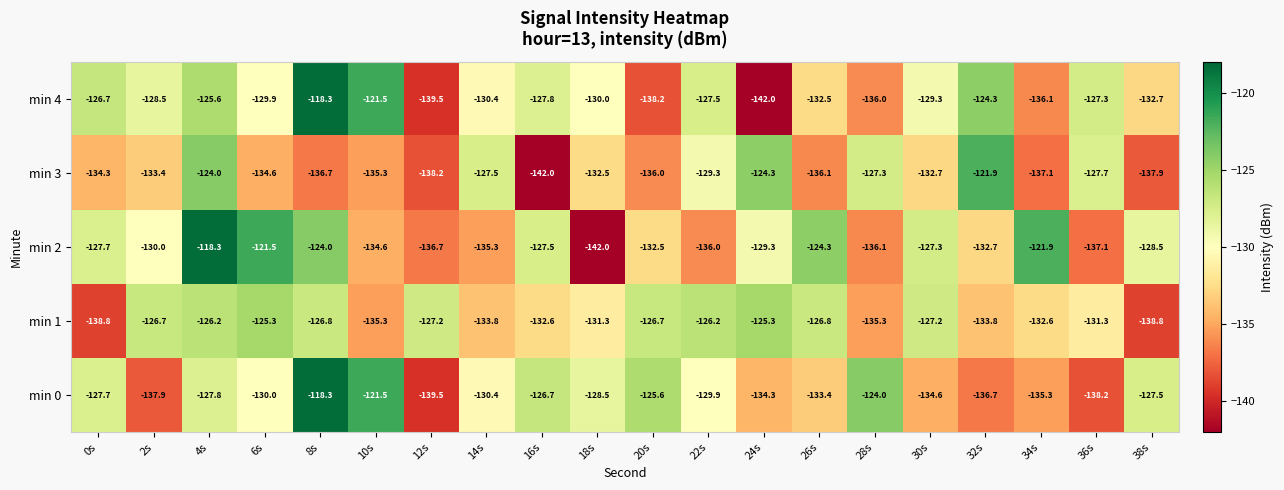

At 6s, list the series in order from largest to smallest.

min 2, min 1, min 4, min 0, min 3